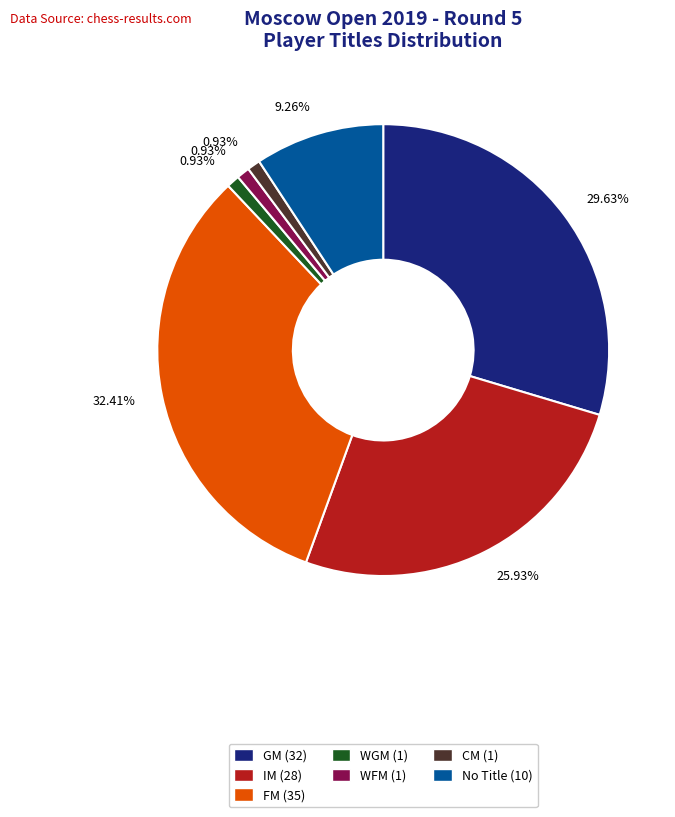

Does any single category account for the majority?

No